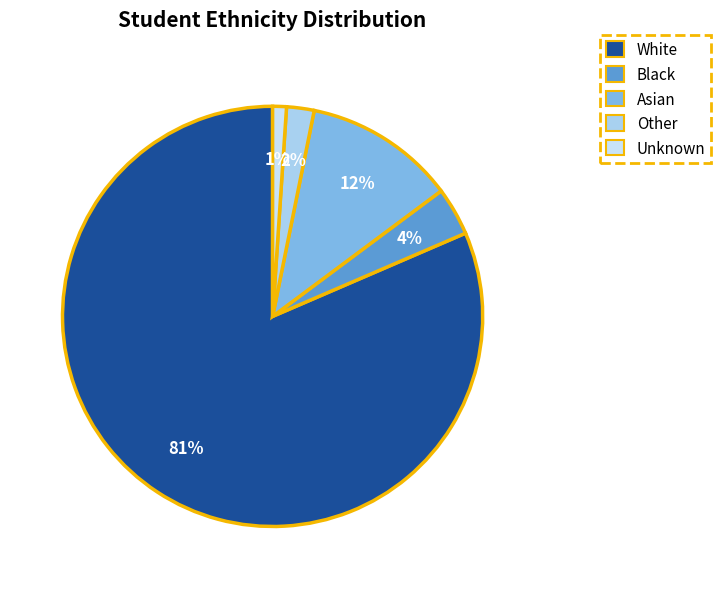

Rank the categories by value from highest to lowest.

White, Asian, Black, Other, Unknown